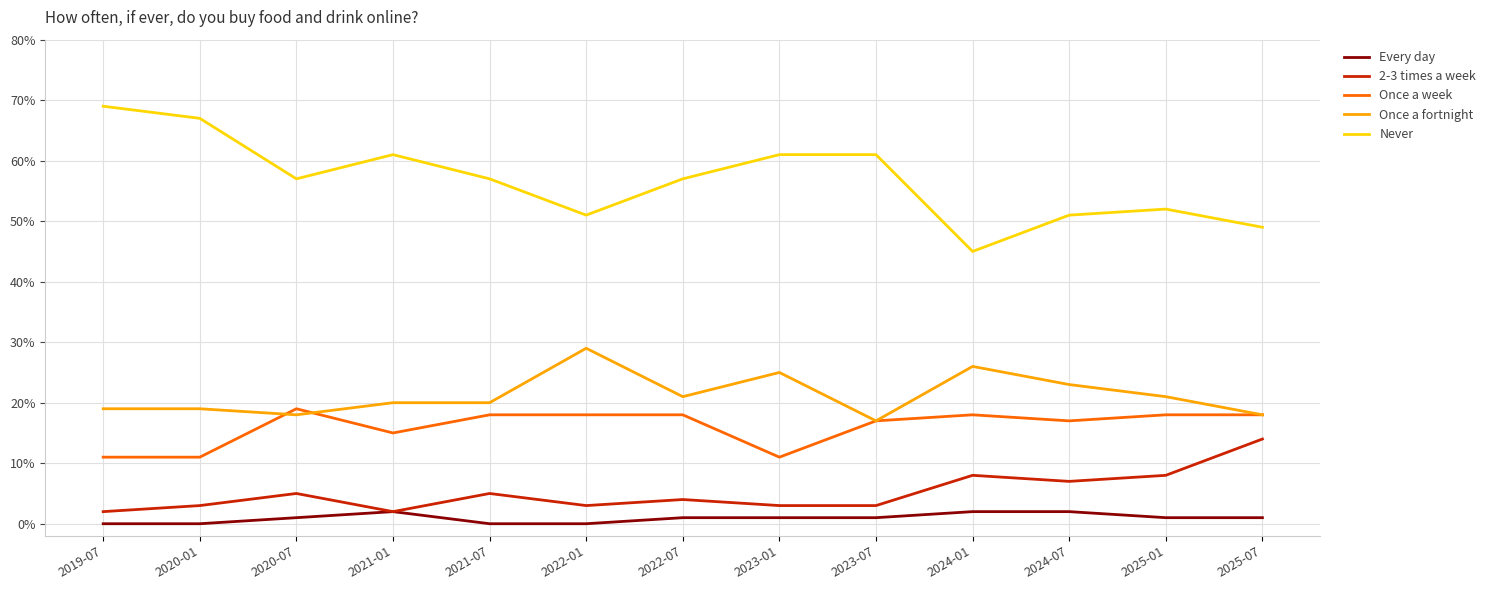

What is the label of the 13th point from the left?

2025-07